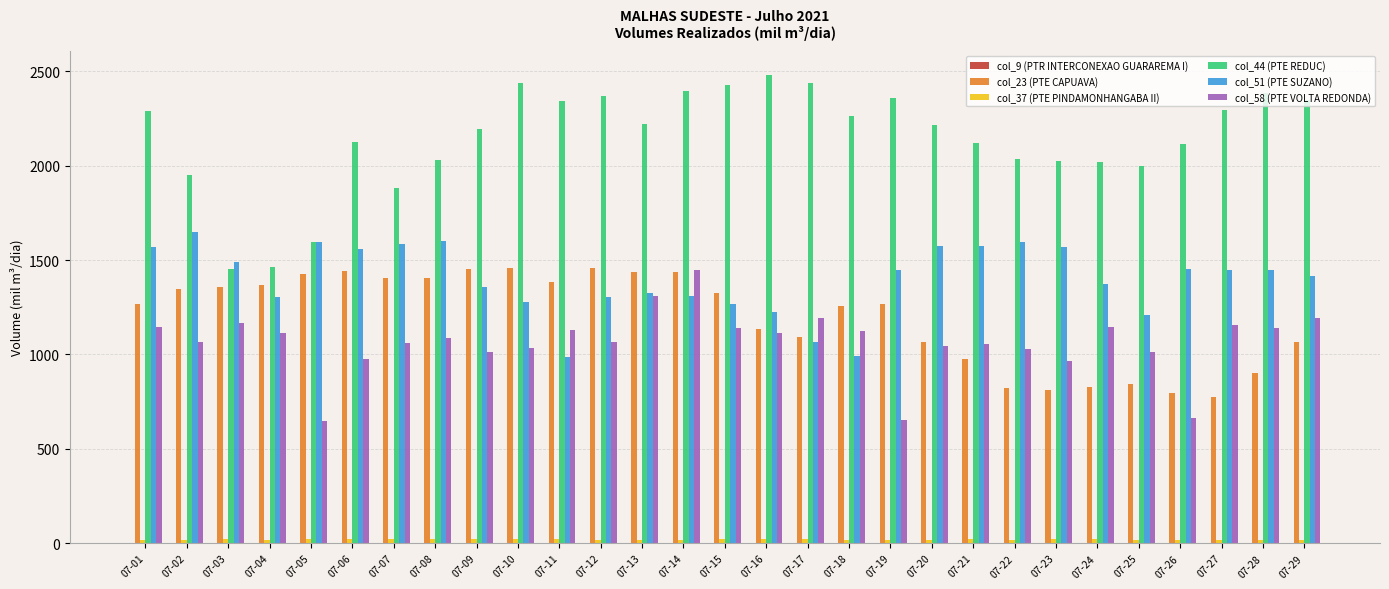

What is the highest value of the col_44 (PTE REDUC) series?

2482.2